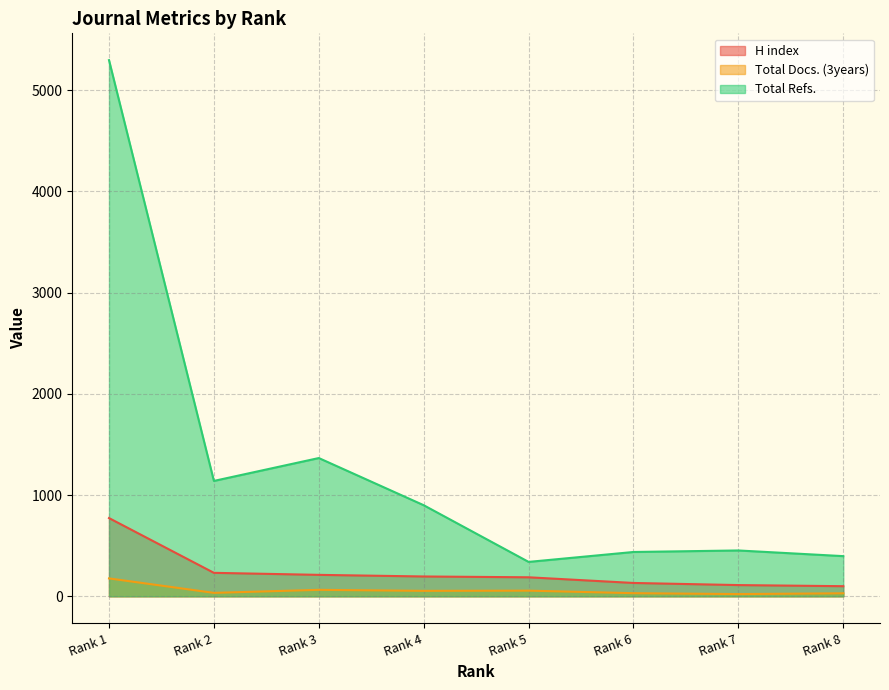

The value of Total Refs. at Rank 5 is 340. True or false?

True